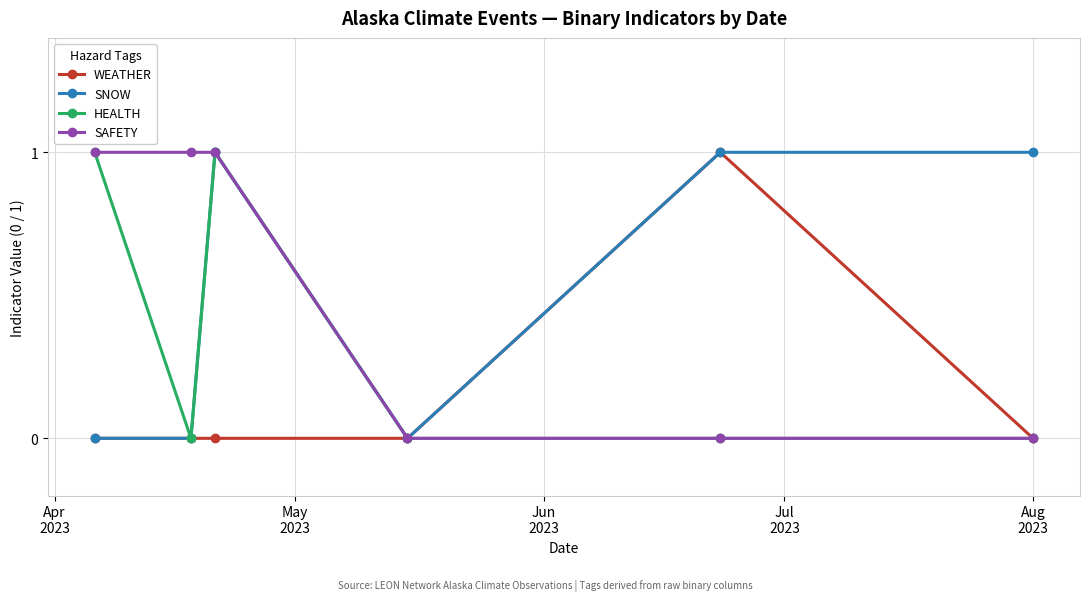

True or false: SNOW has more than 0 points higher than both neighbors.

True